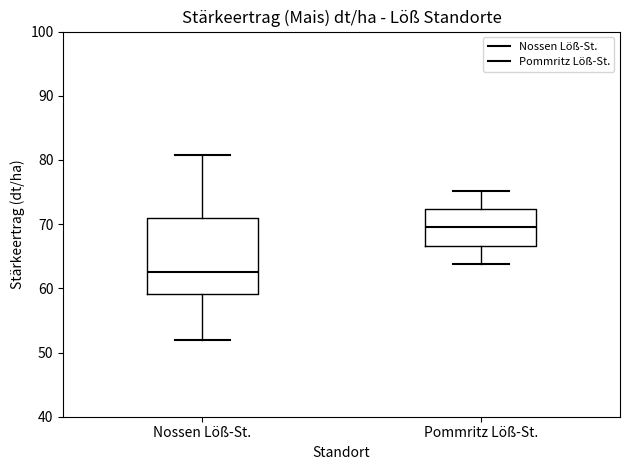

Where does the upper whisker of the box for Nossen Löß-St. end on the y-axis? The values are not printed on the chart, so give them approximately, as read against the axis.

81